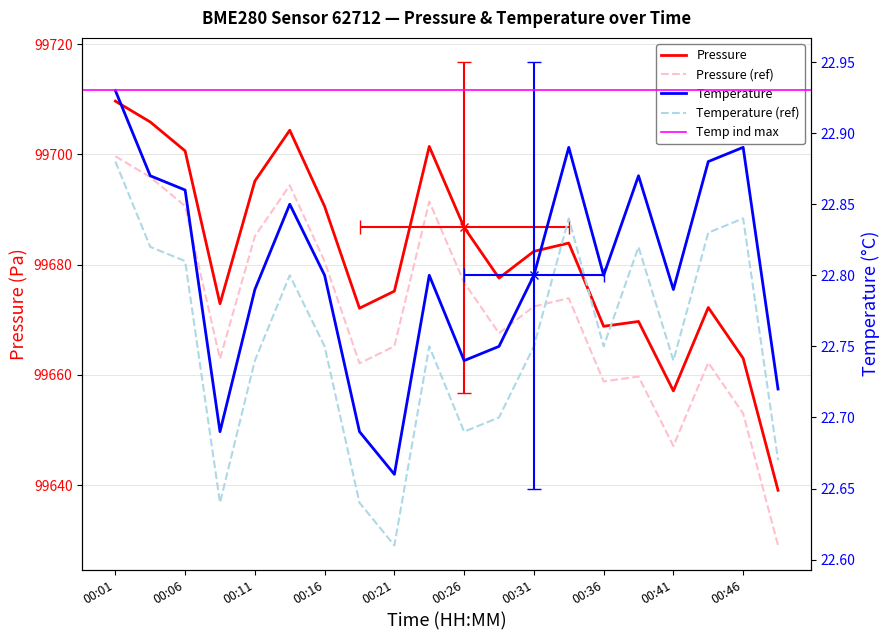

What is the lowest value of the pressure series?

99639.1